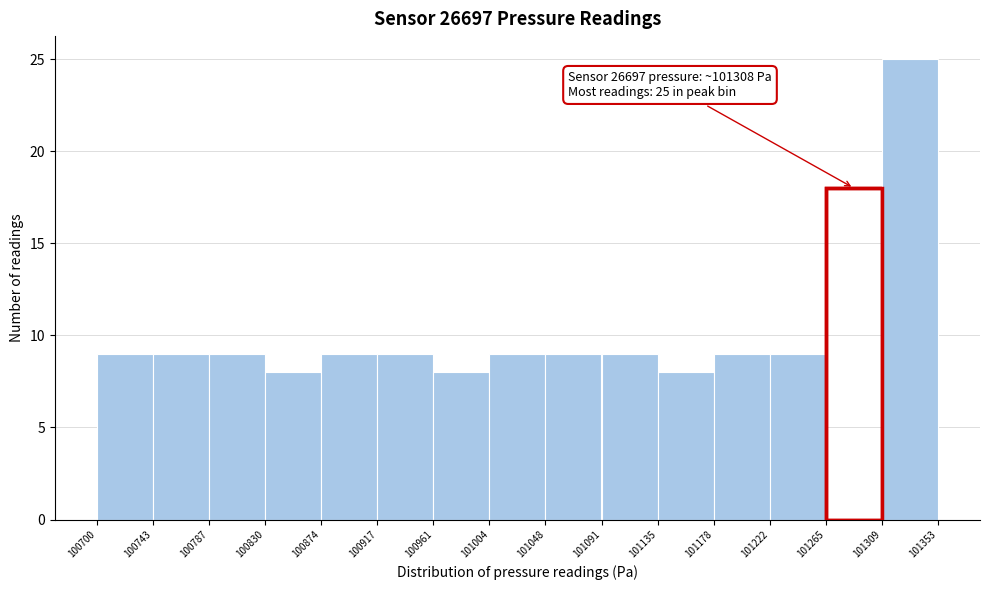

Which range on the x-axis has the tallest bar?

101309 to 101353